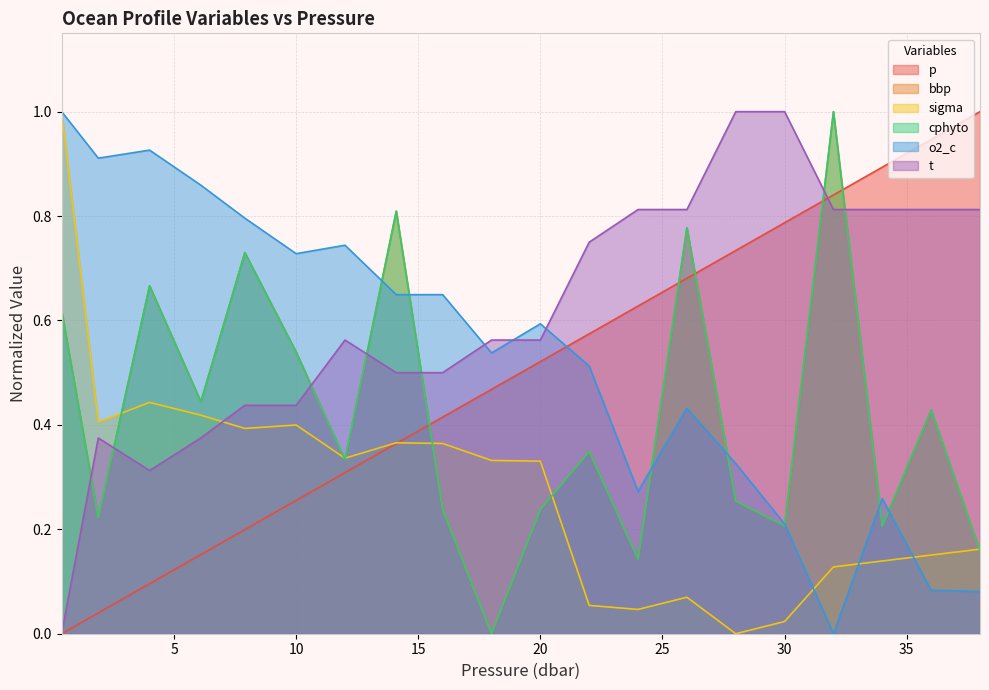

Does the chart display data point markers on the line(s)?

No